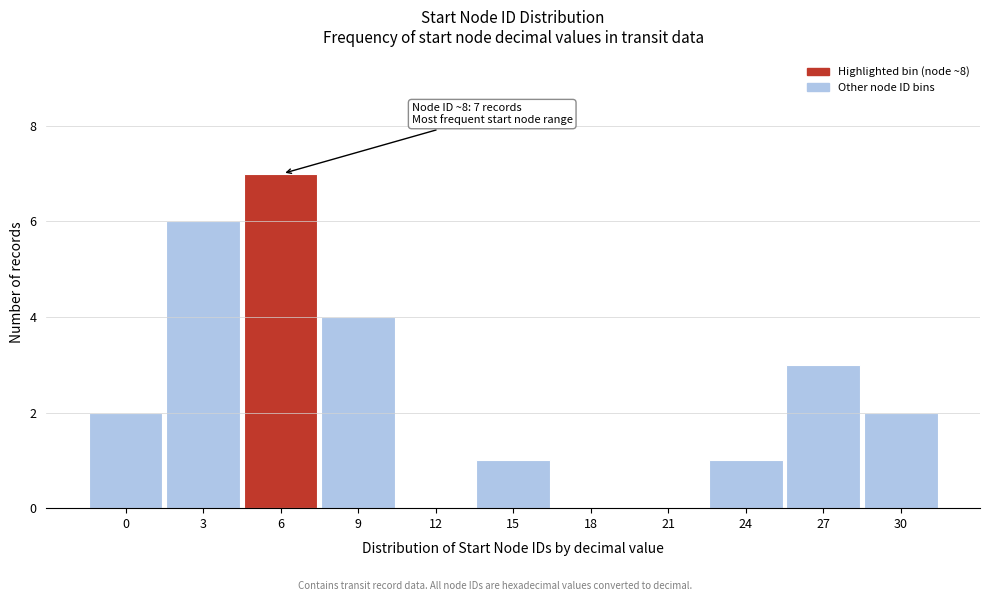

Reading left to right, transcribe all the data shown in this chart.

0=2	3=6	6=7	9=4	12=0	15=1	18=0	21=0	24=1	27=3	30=2